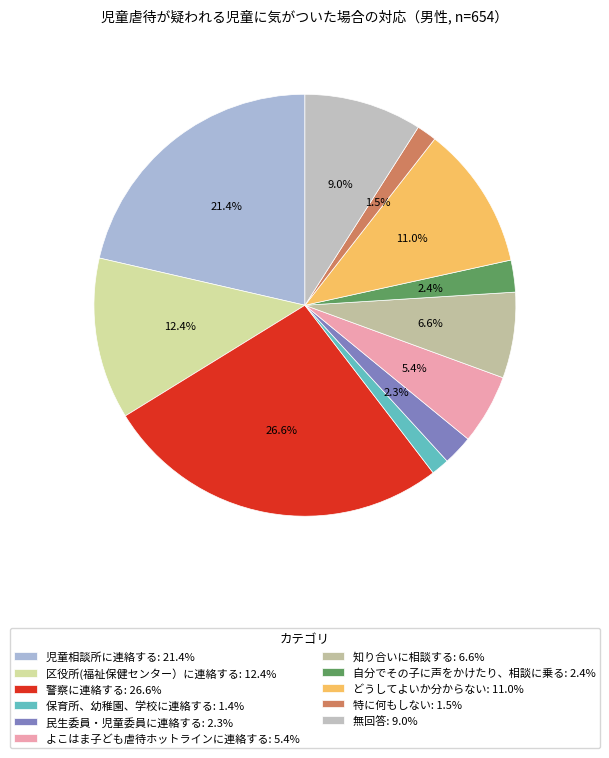

Combined, what portion of the pie is どうしてよいか分からない and 知り合いに相談する?

17.6%